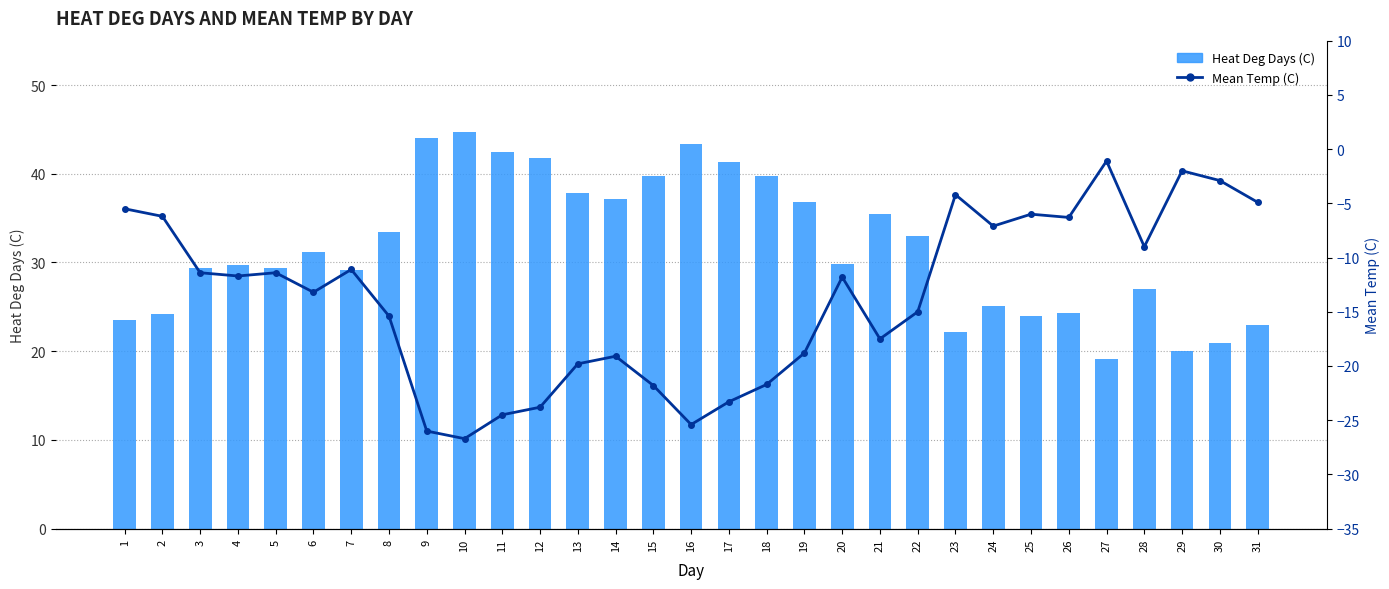

What are all the series names shown in the legend?

Heat Deg Days (C), Mean Temp (C)